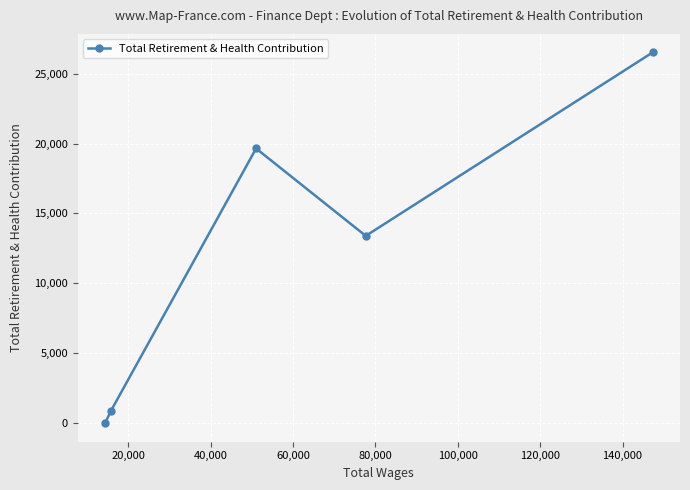

True or false: there are more than 2 points higher than both neighbors.

False